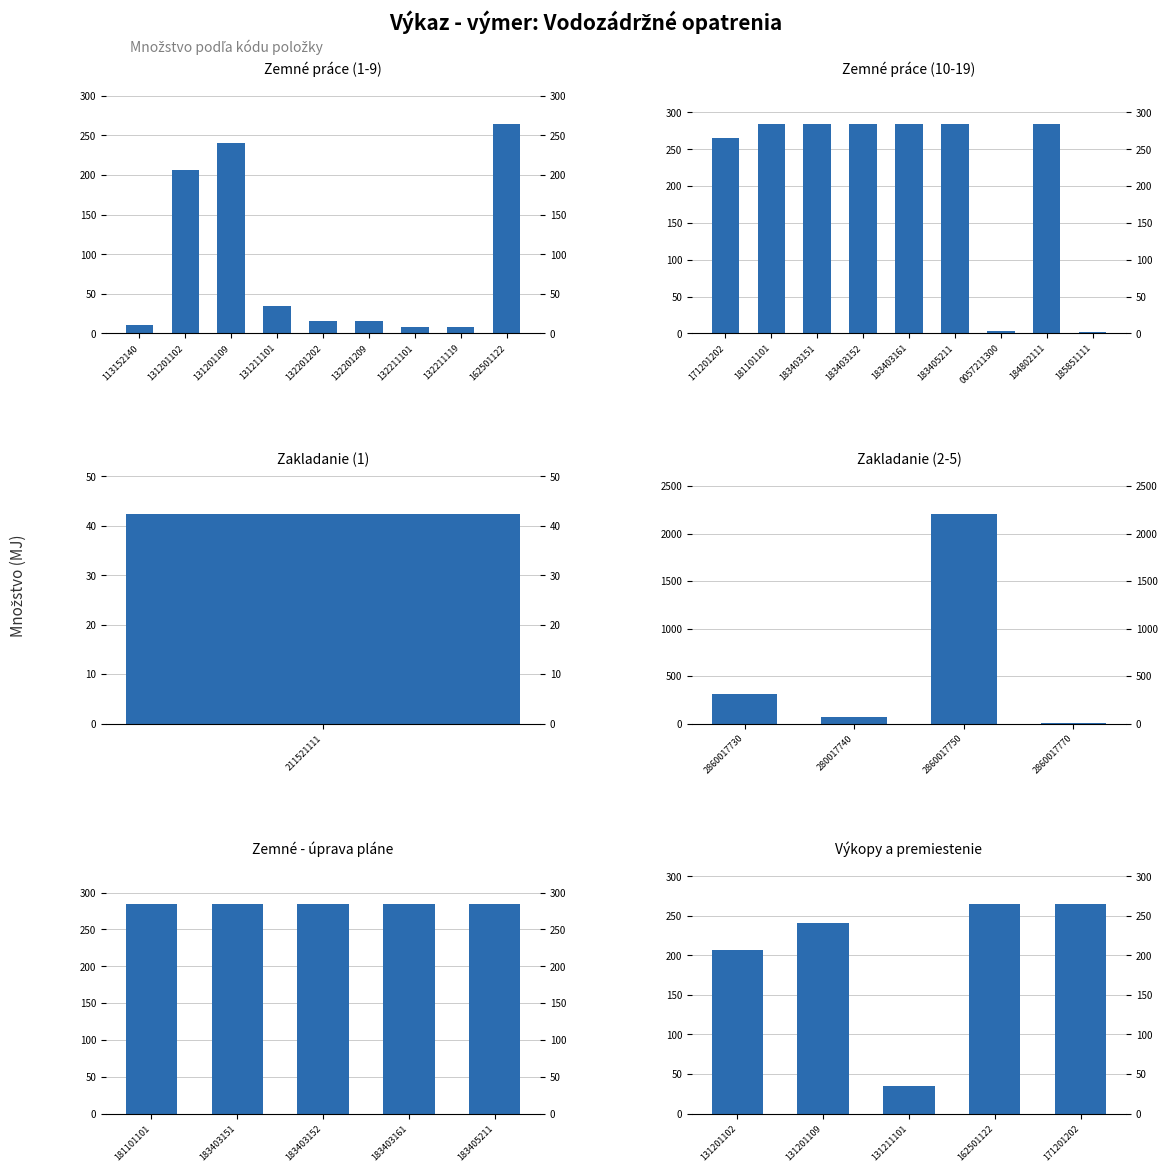

At how many categories does at least one series exceed 866?

1